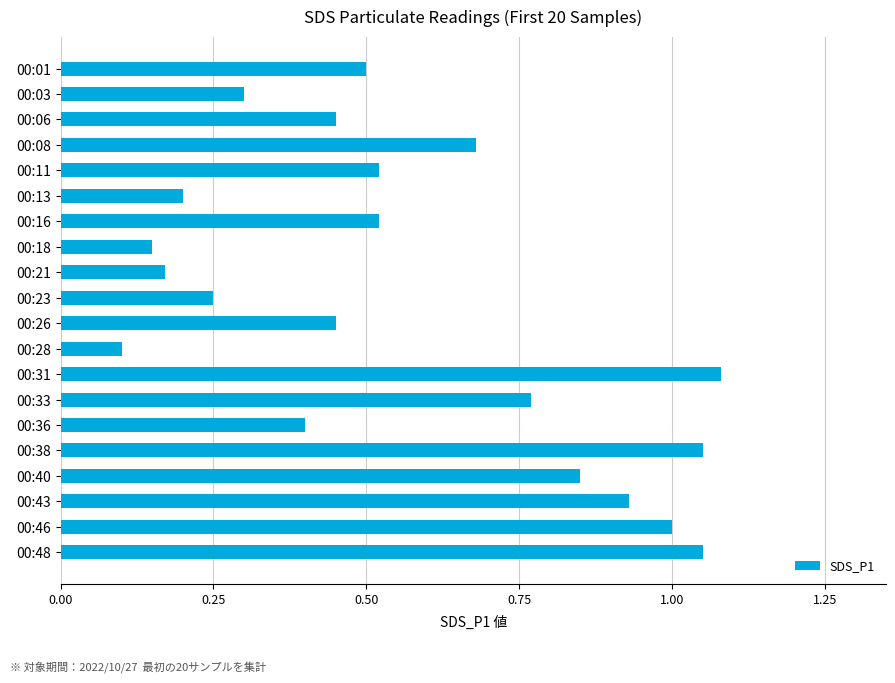

The chart shows a value of 1.0 at 00:46. True or false?

True